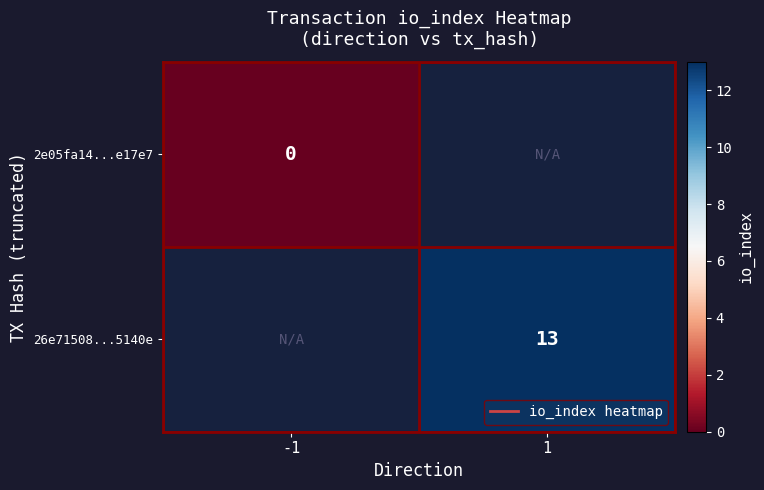

How many categories are shown in the chart?

2